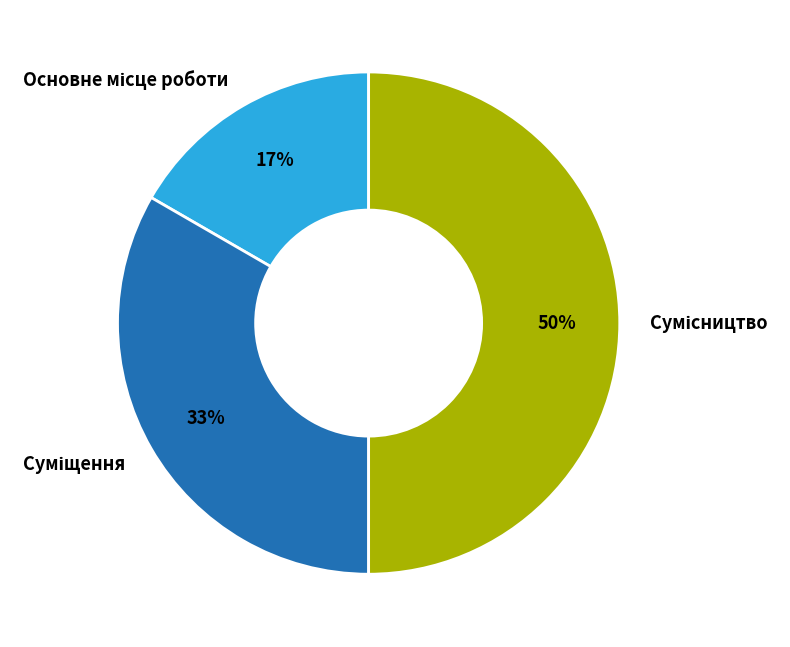

To the nearest percent, what is the difference between the largest and smallest slice percentages?

33%